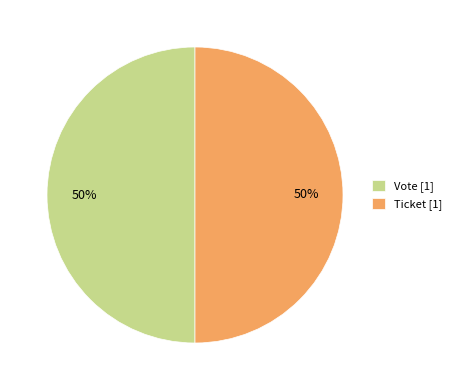

Is it true that Ticket [1] is 50% of the pie?

True